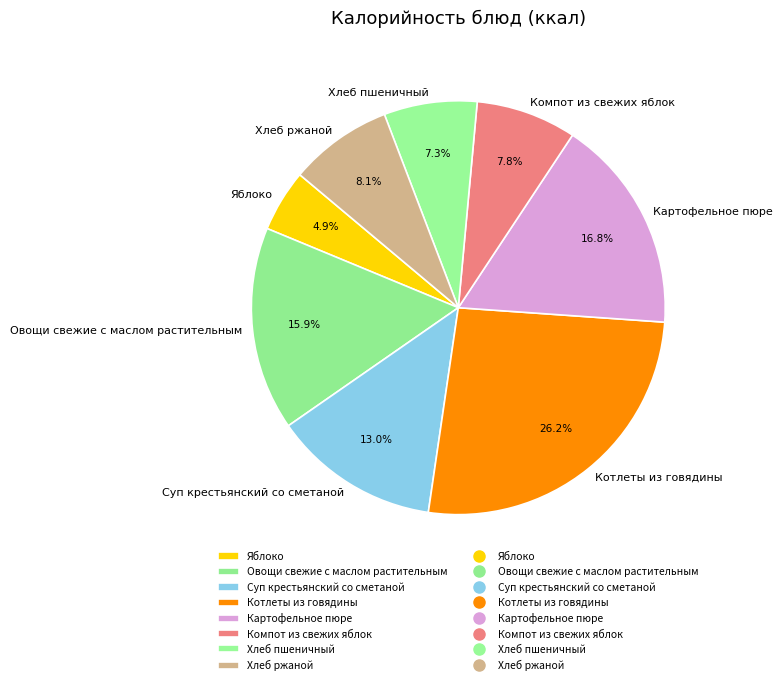

What is the ratio of the value at Овощи свежие с маслом растительным to the value at Картофельное пюре?

0.9